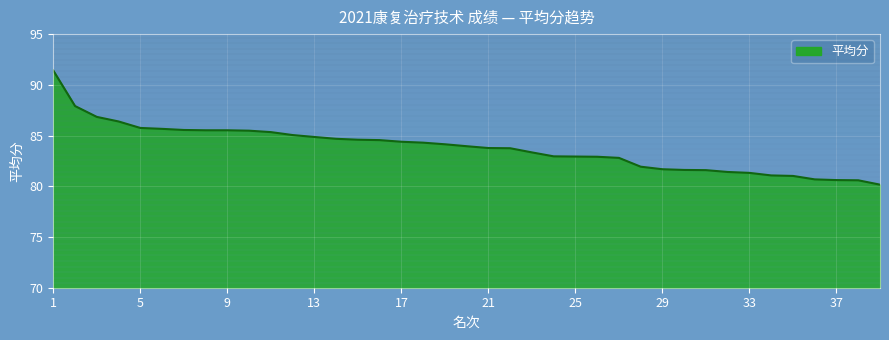

What is the maximum value shown in the chart?

91.4